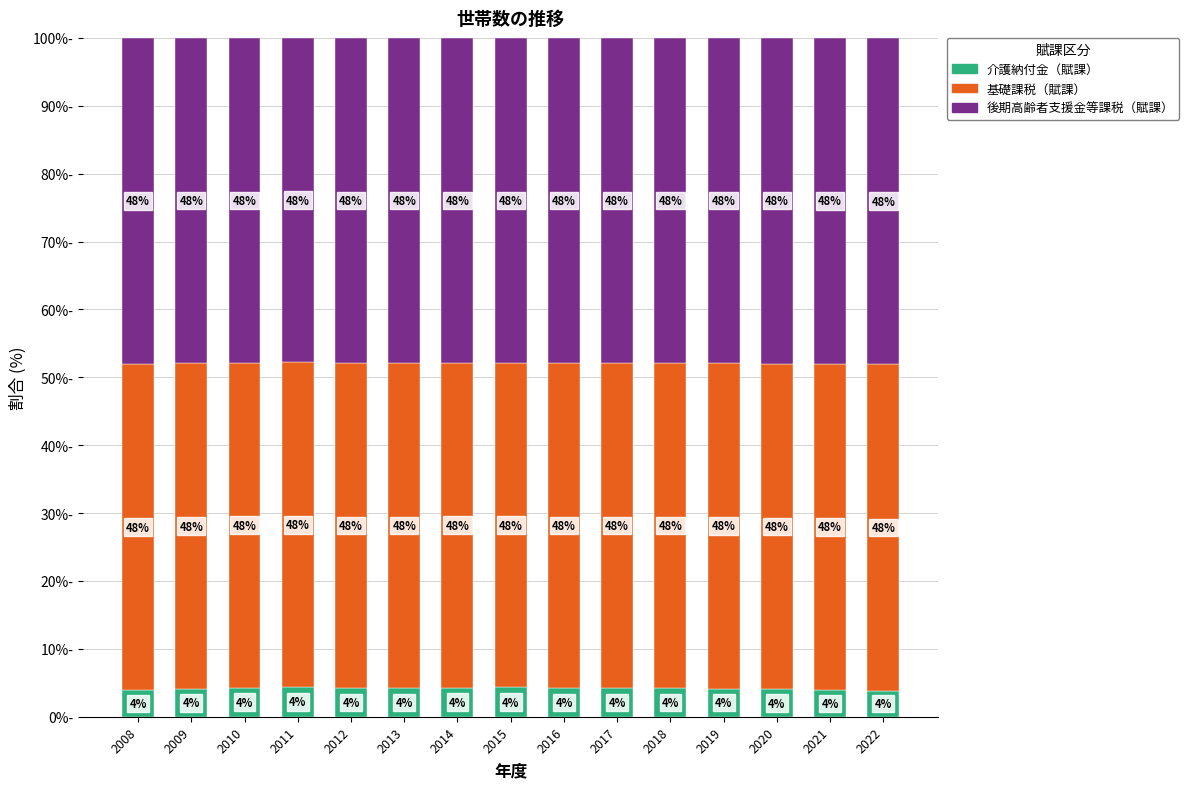

Which category has the highest value in the 介護納付金（賦課） series?

2011